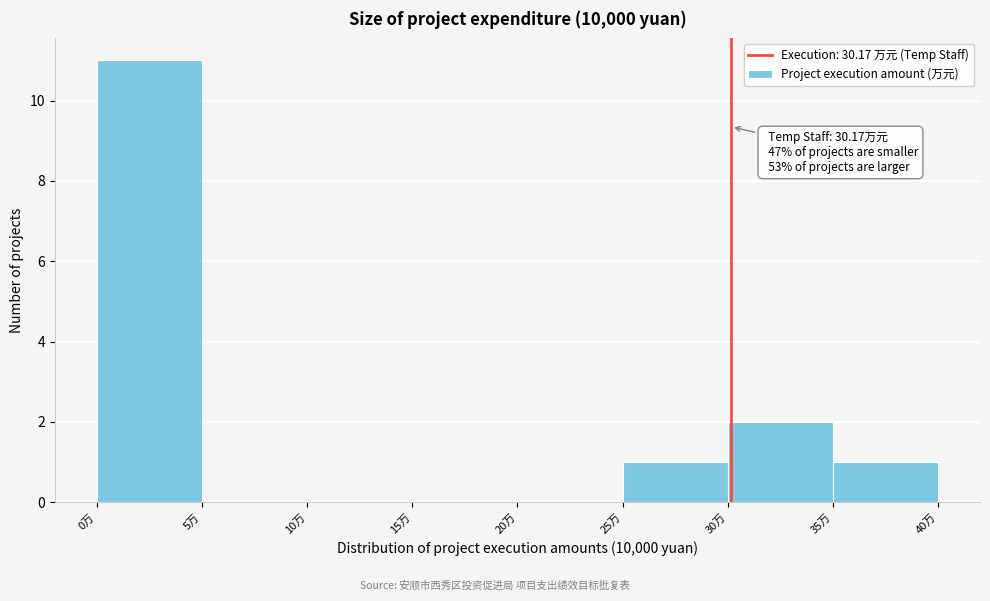

Which range on the x-axis has the tallest bar?

0 to 5